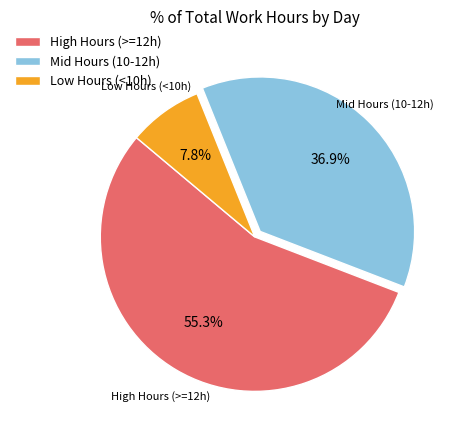

Does High Hours (>=12h) represent more than half of the total?

Yes